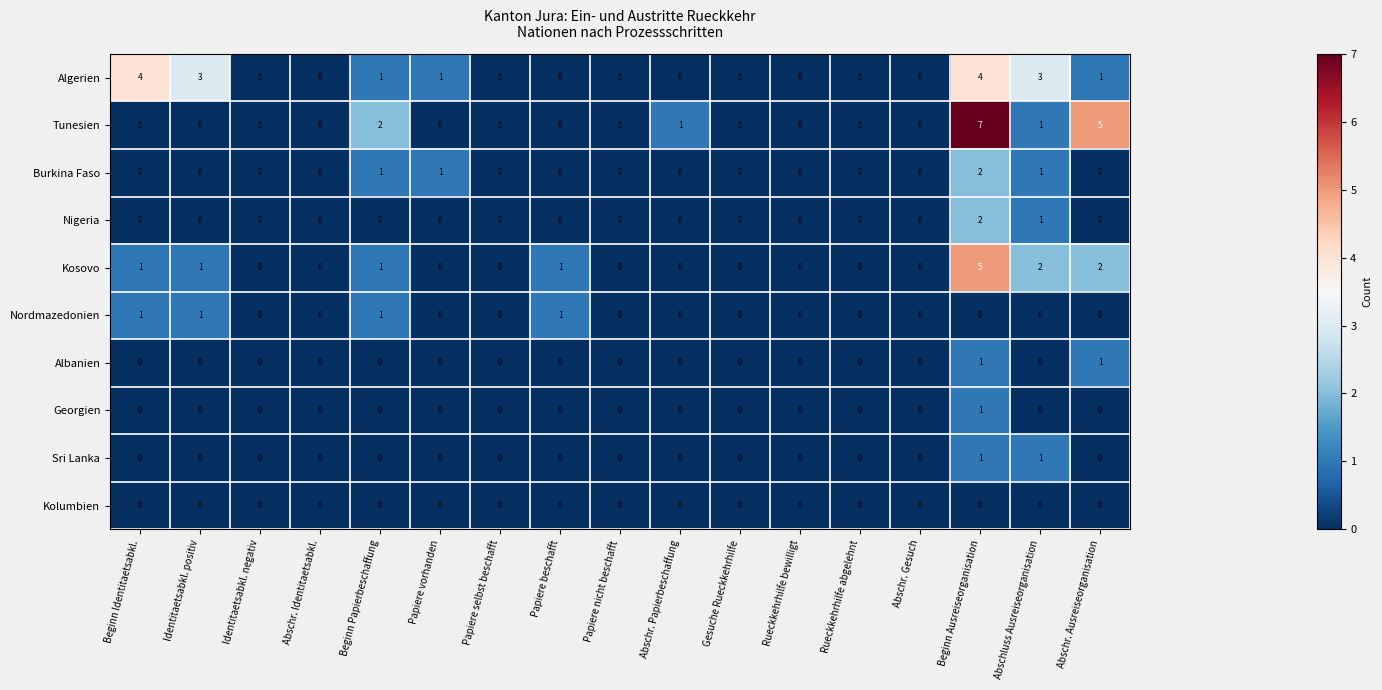

Between Beginn Ausreiseorganisation and Abschluss Ausreiseorganisation, which series saw the biggest shift?

Tunesien